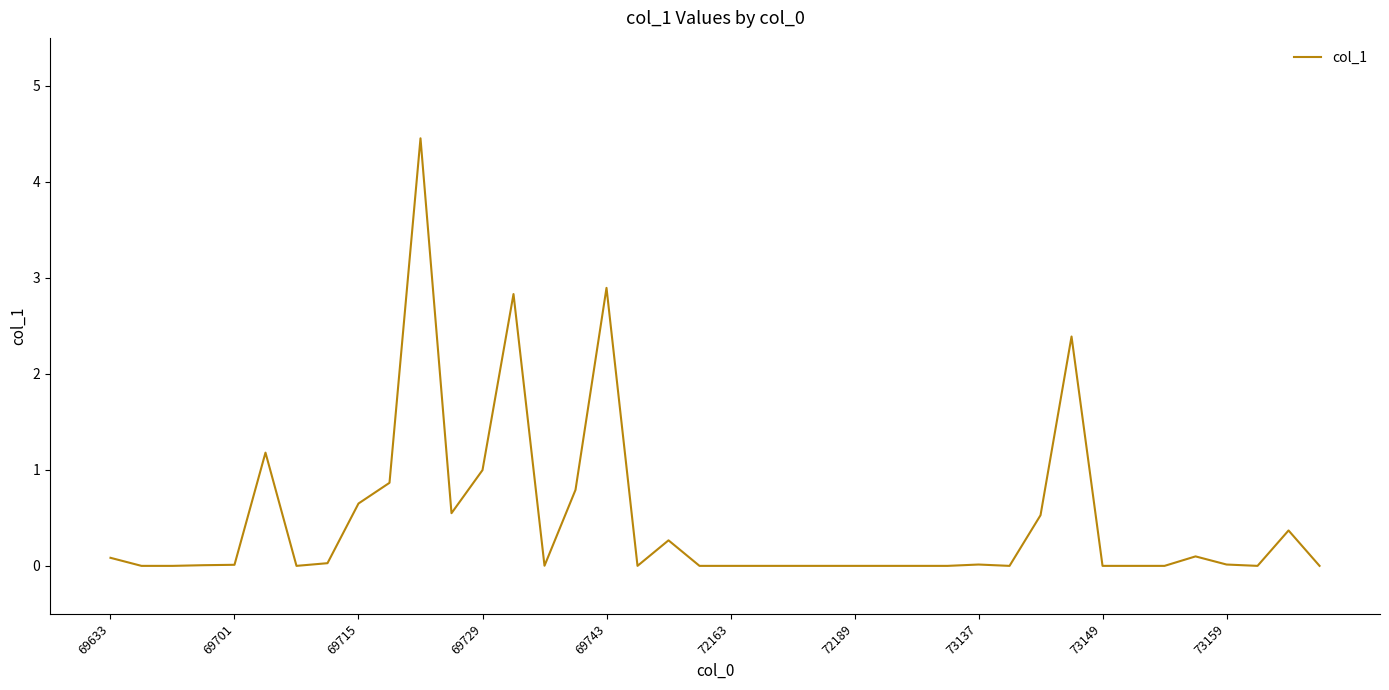

What is the maximum value shown in the chart?

4.5